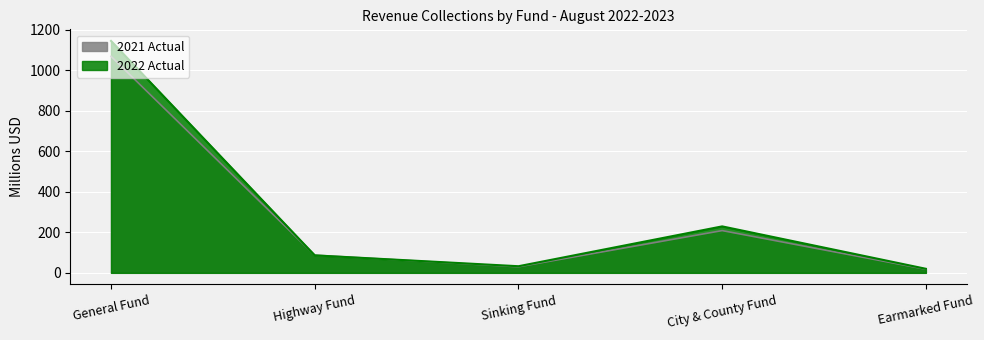

Which has a higher value, Highway Fund or City & County Fund?

City & County Fund